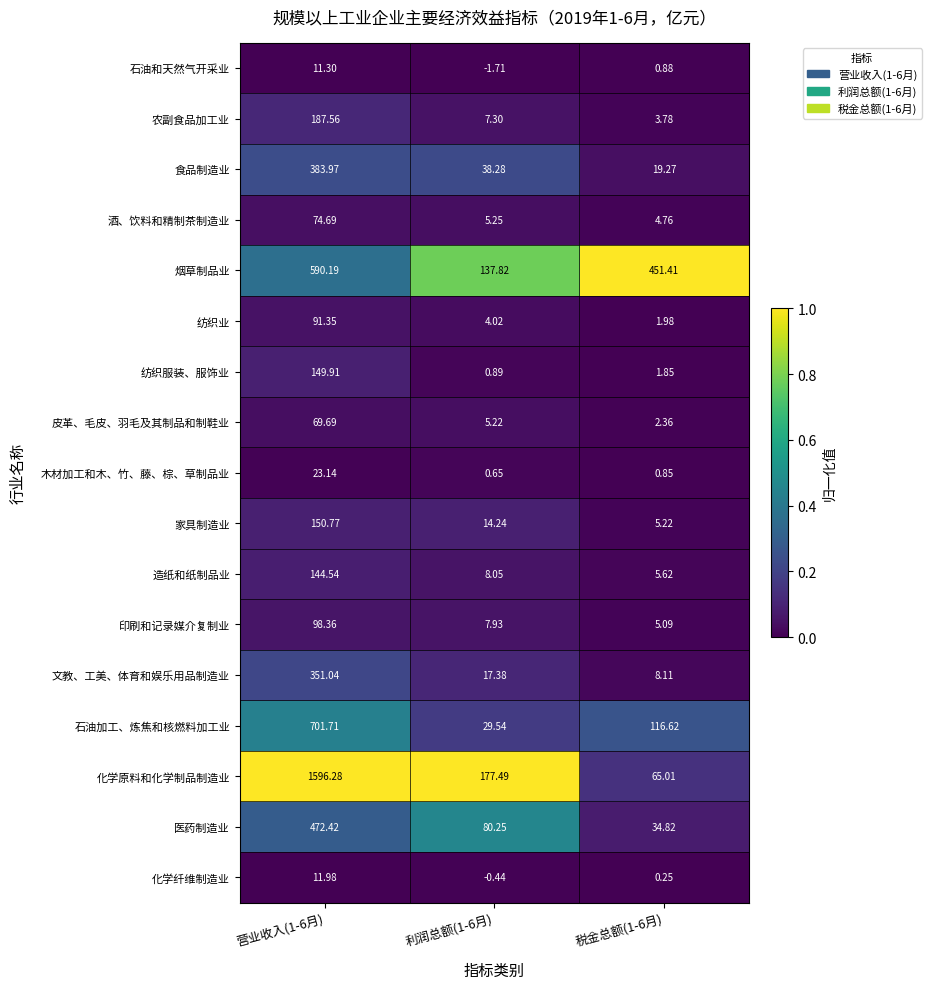

What is the total value across all series at 营业收入(1-6月)?

5108.9